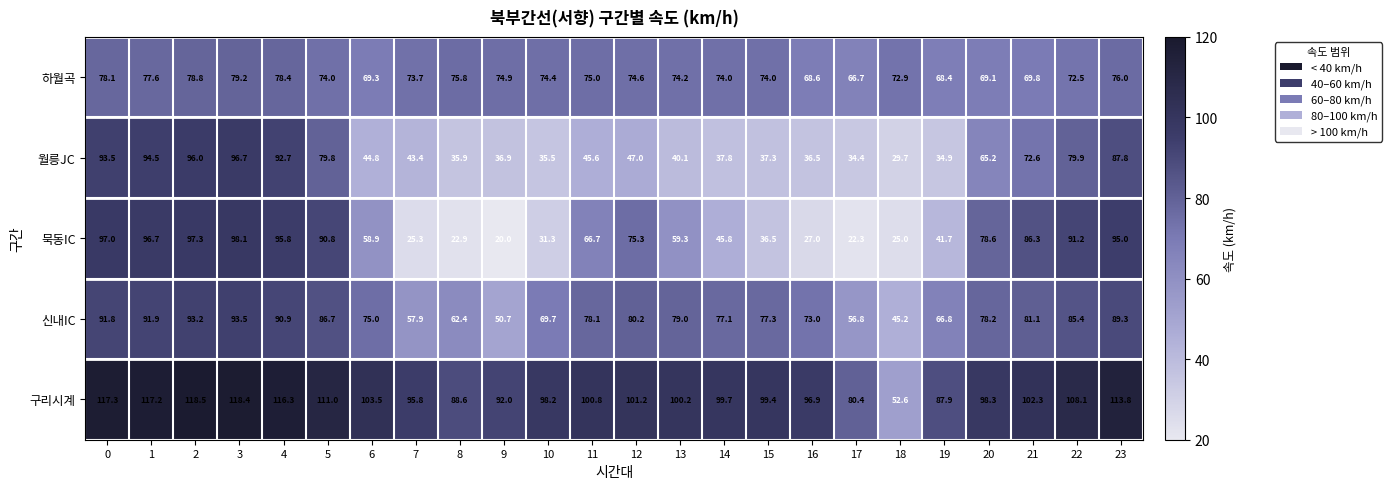

Rank the series at 8 from highest to lowest value.

구리시계, 하월곡, 신내IC, 월릉JC, 묵동IC